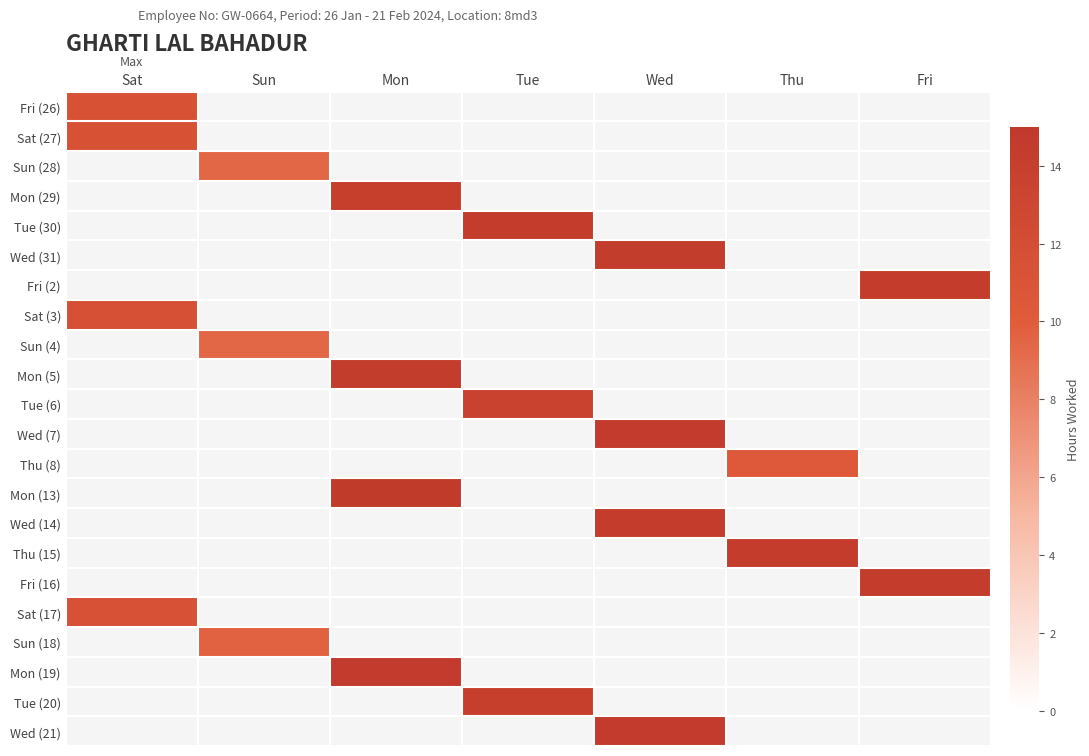

Which label corresponds to the smallest value in the chart?

Sun